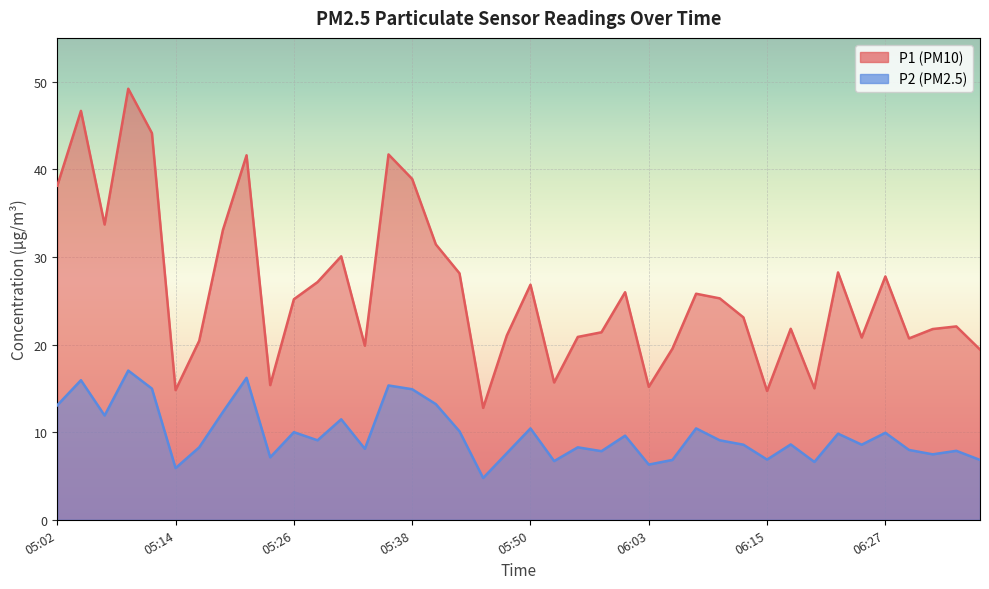

List the labels in order of P2 value, smallest first.

05:45, 05:14, 06:03, 06:20, 05:53, 06:05, 06:37, 06:15, 05:23, 06:32, 05:48, 05:58, 06:35, 06:30, 05:33, 05:16, 05:55, 06:13, 06:25, 06:18, 05:28, 06:10, 06:00, 06:22, 06:27, 05:26, 05:43, 05:50, 06:08, 05:31, 05:07, 05:19, 05:02, 05:41, 05:38, 05:11, 05:36, 05:04, 05:21, 05:09